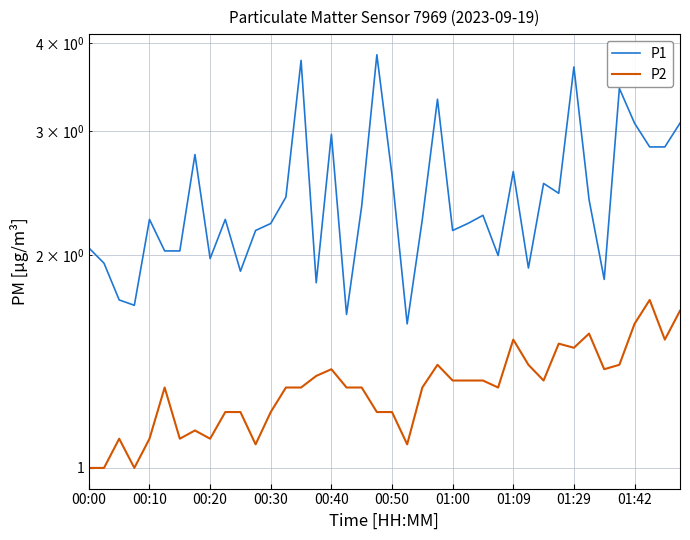

Read the P2 value at 00:20.

1.1